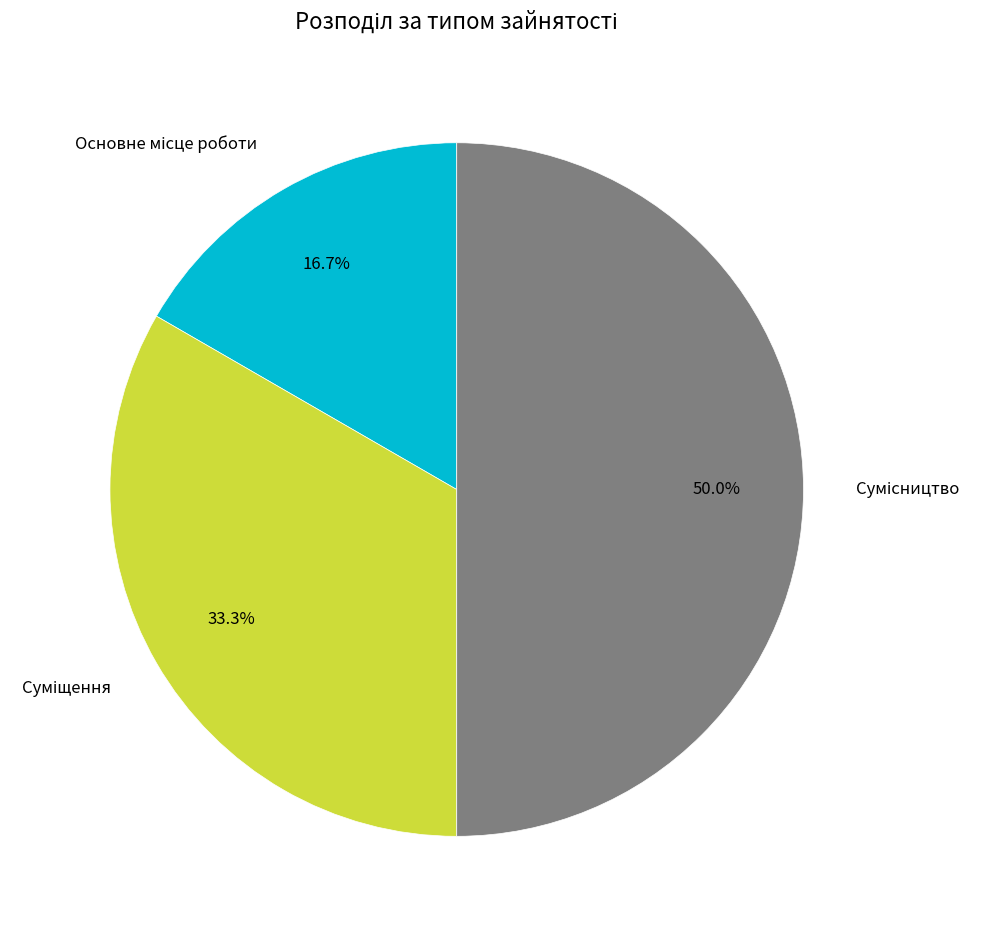

Which category has the biggest portion of the pie?

Сумісництво